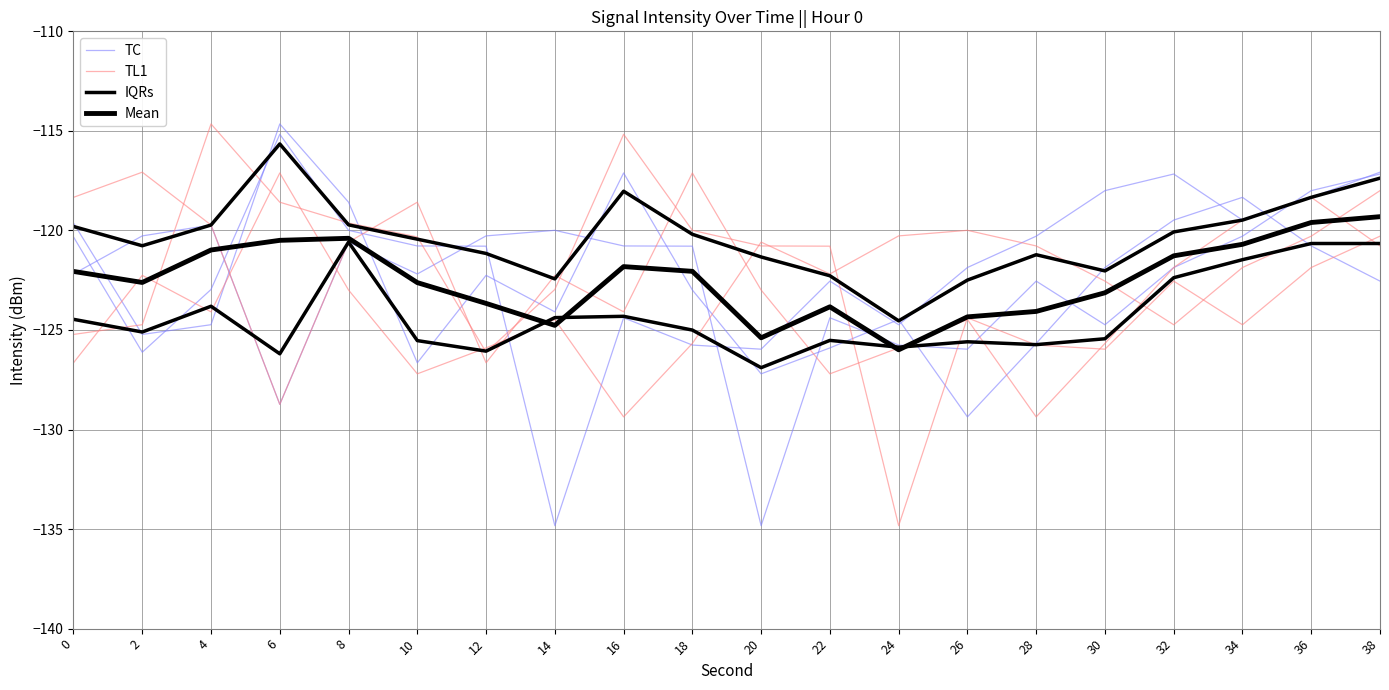

Rank the series at 24 from lowest to highest value.

Mean, TL1, IQRs, TC